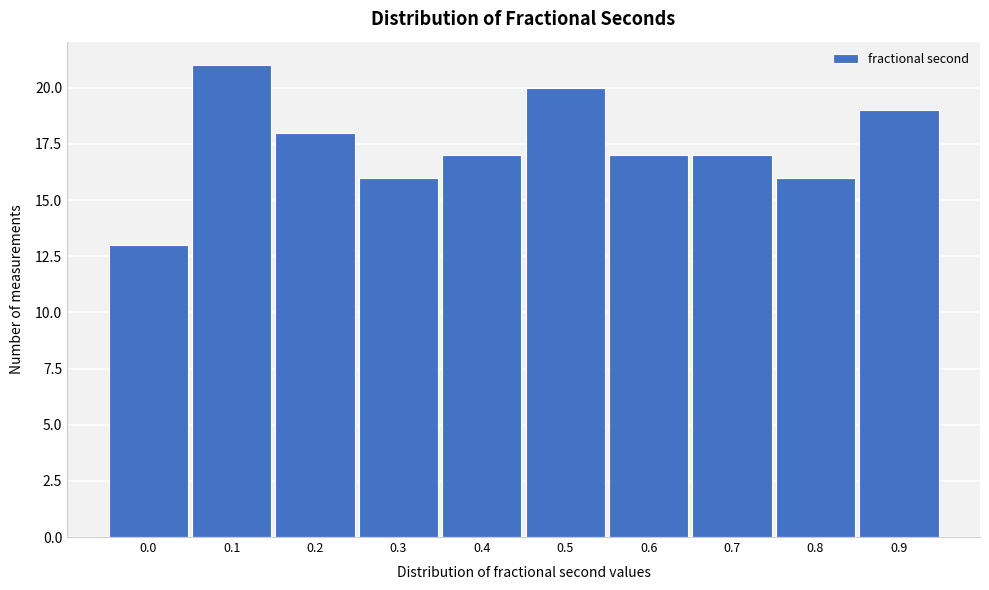

Reading left to right, transcribe all the data shown in this chart.

13	21	18	16	17	20	17	17	16	19